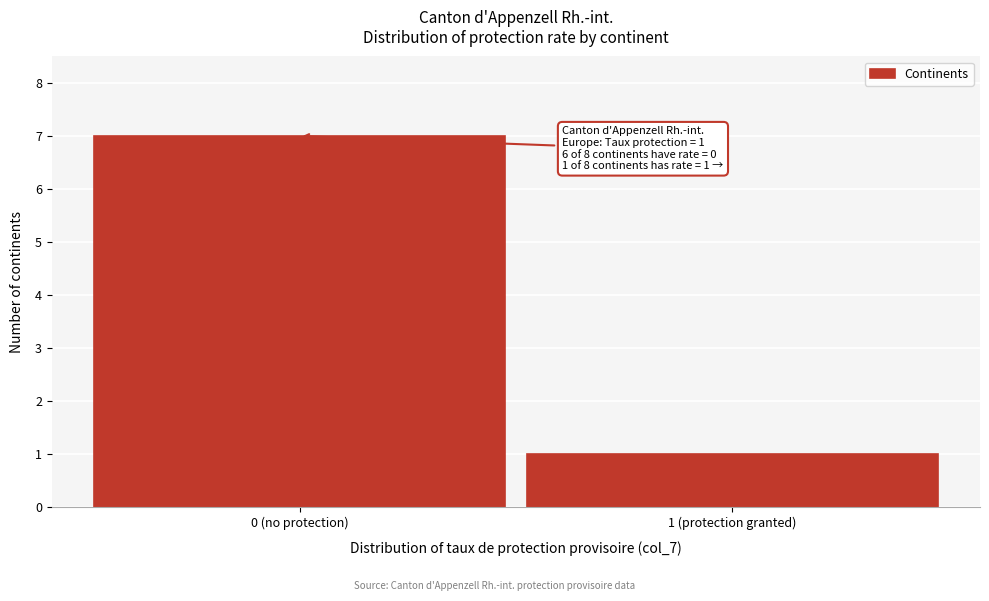

Reading right to left, transcribe all the data shown in this chart.

1	7